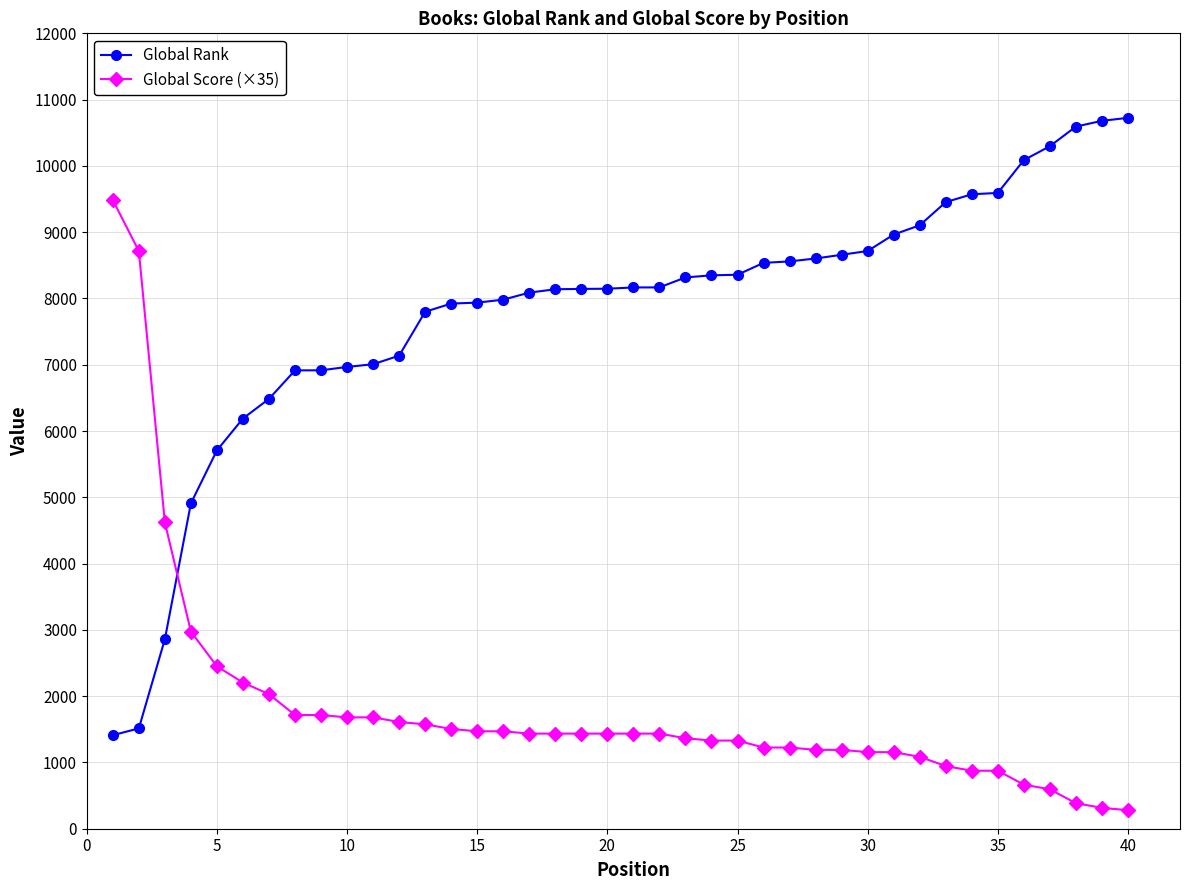

What is the smallest value displayed?

280